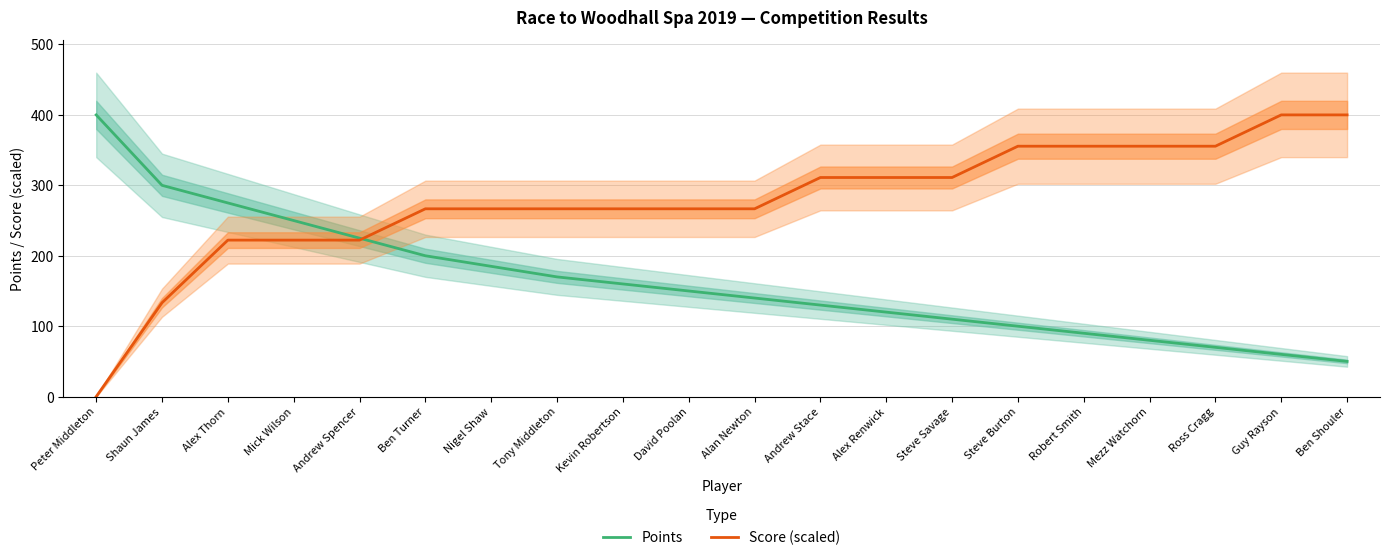

Which series has the widest spread of values?

Score (scaled)